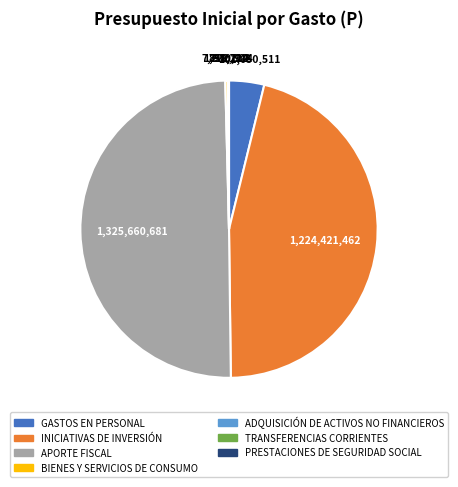

Which category has the biggest portion of the pie?

APORTE FISCAL